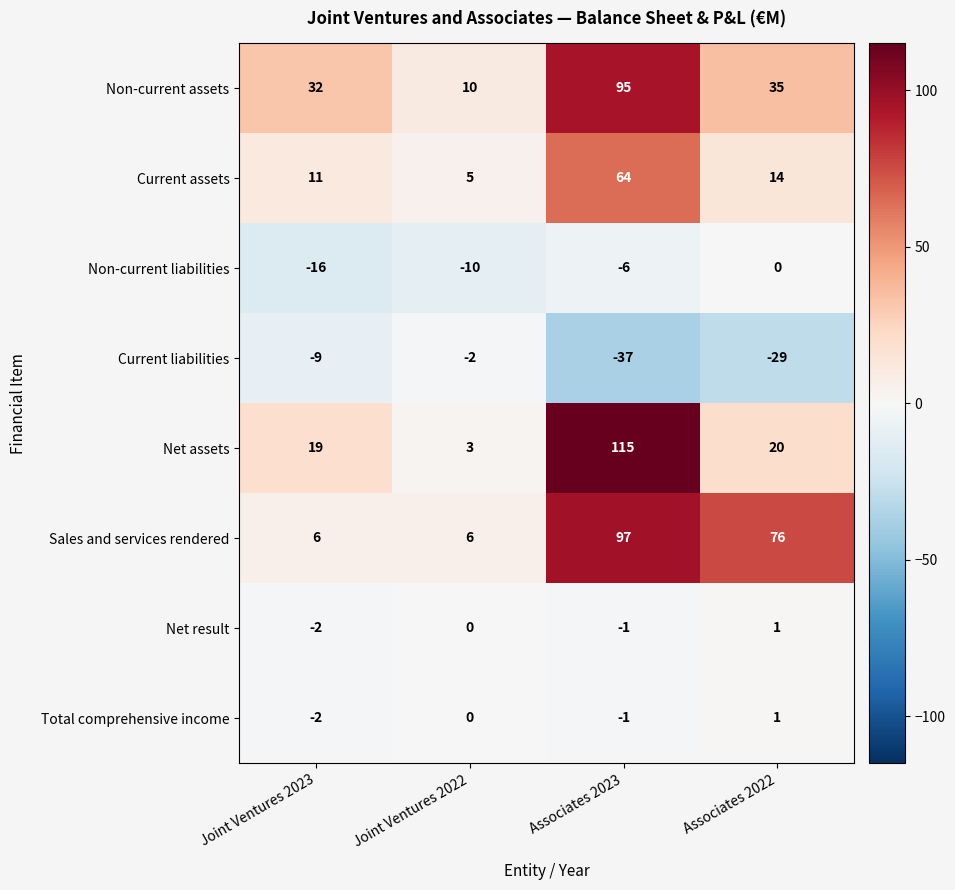

Which series changed the most between Joint Ventures 2022 and Associates 2023?

Net assets